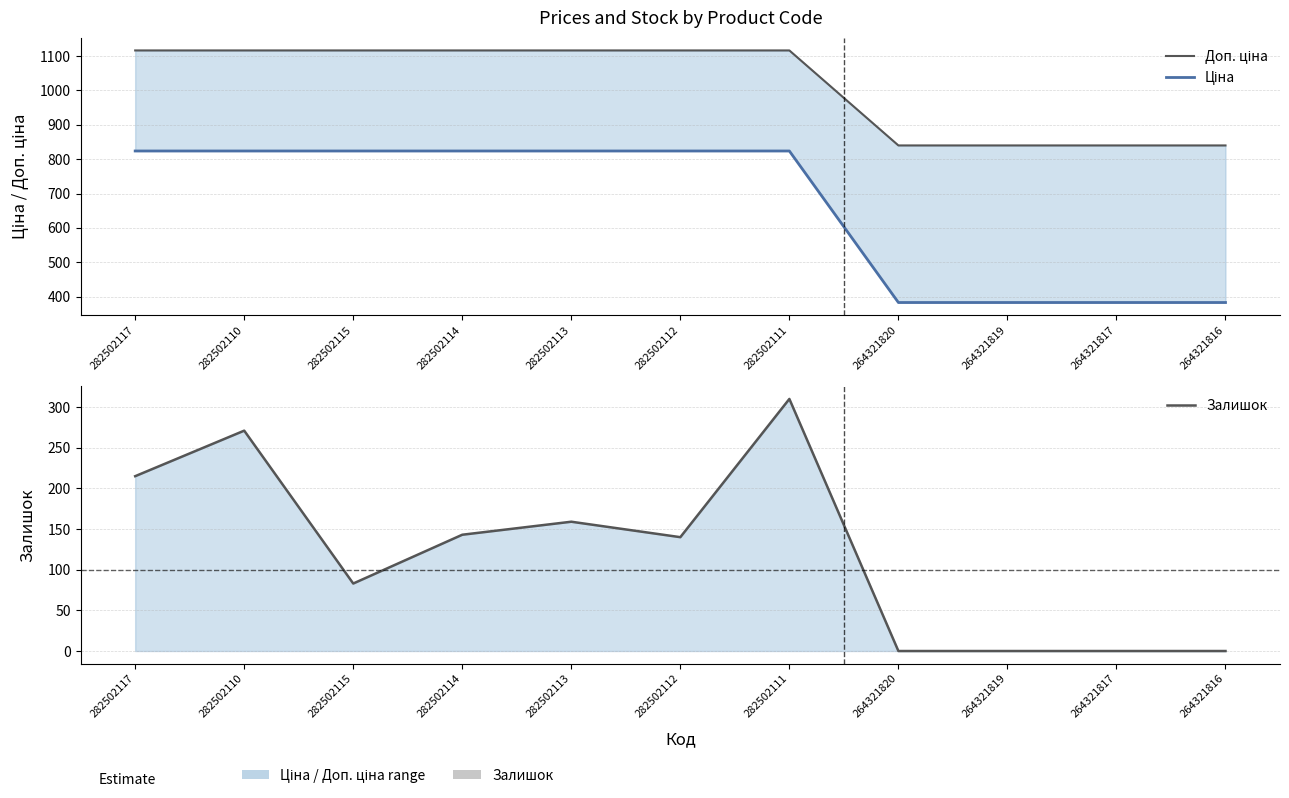

How many series are shown in this chart?

3